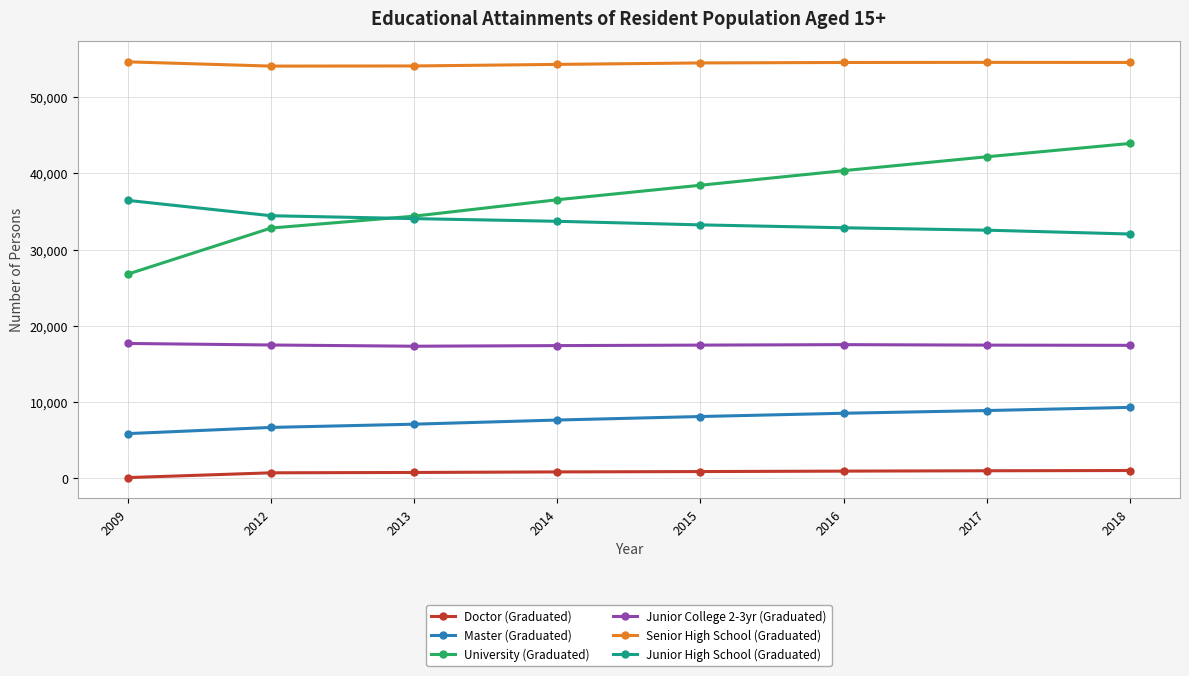

At which label does Senior High School (Graduated) first exceed 54541?

2009